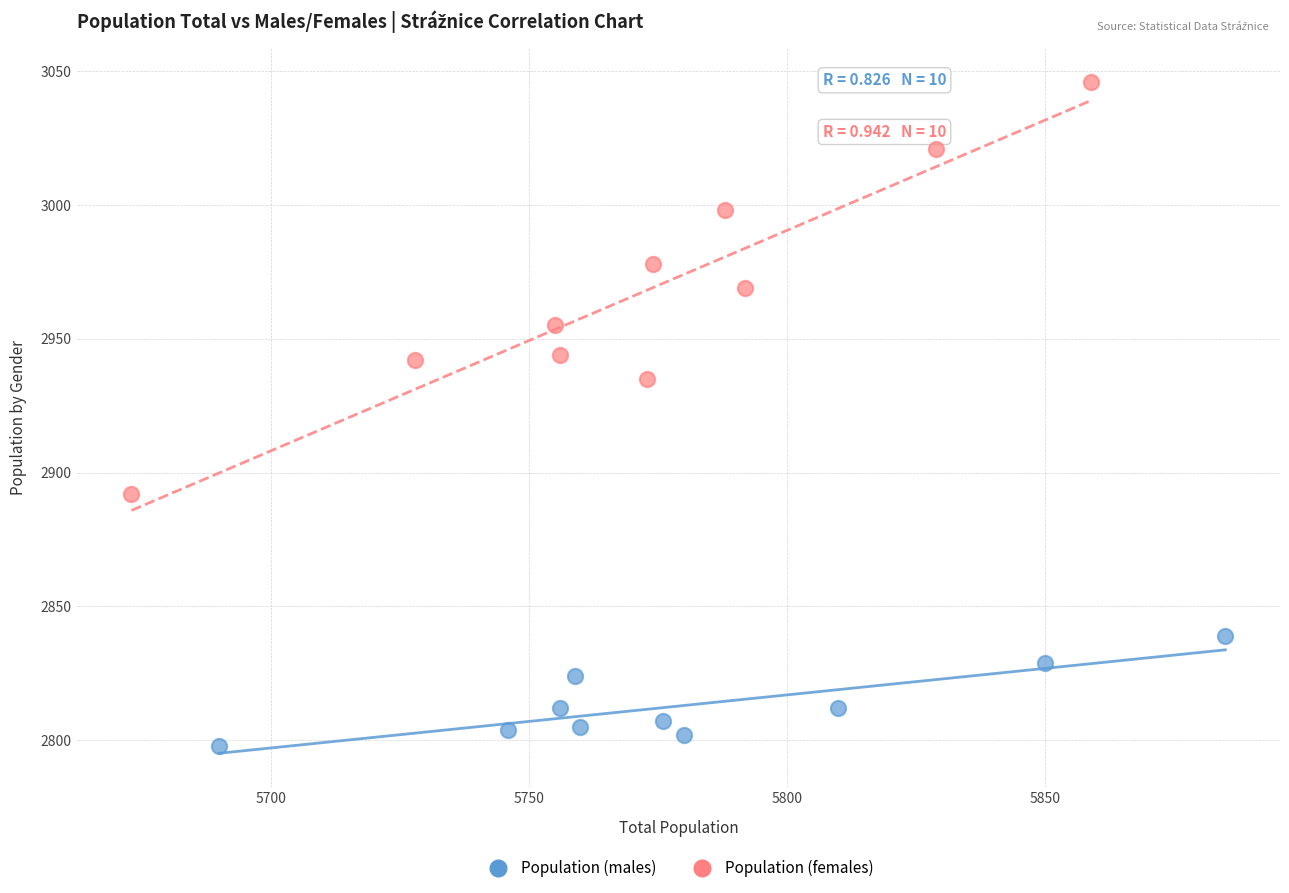

Which series reaches the minimum Y coordinate?

Population (males)